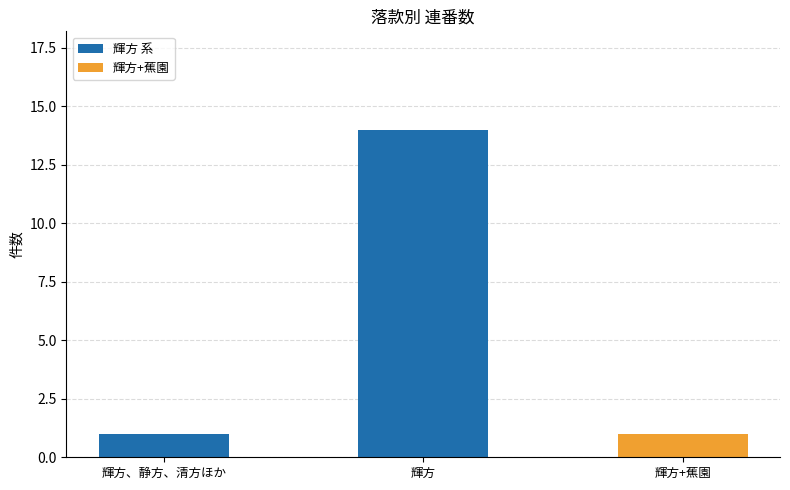

Which category has the highest value across all series?

輝方